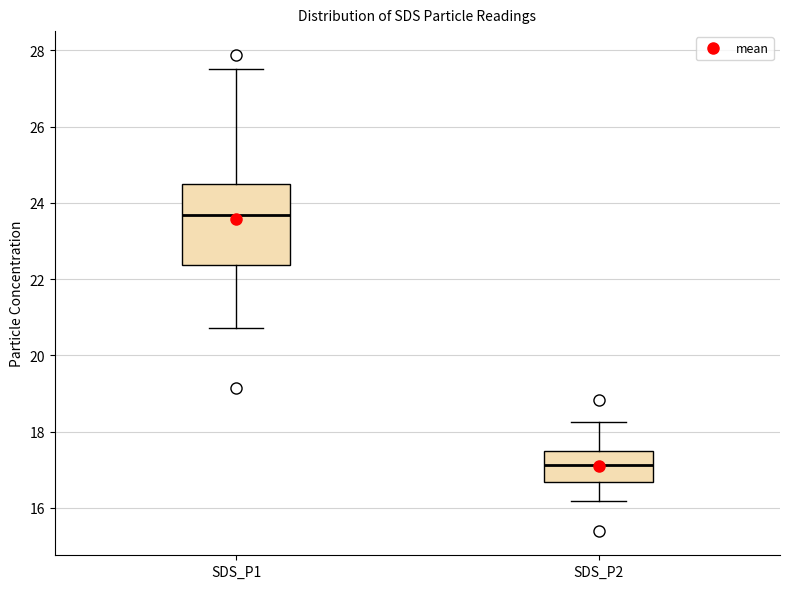

Which box is the tallest, from its lower edge to its upper edge?

SDS_P1